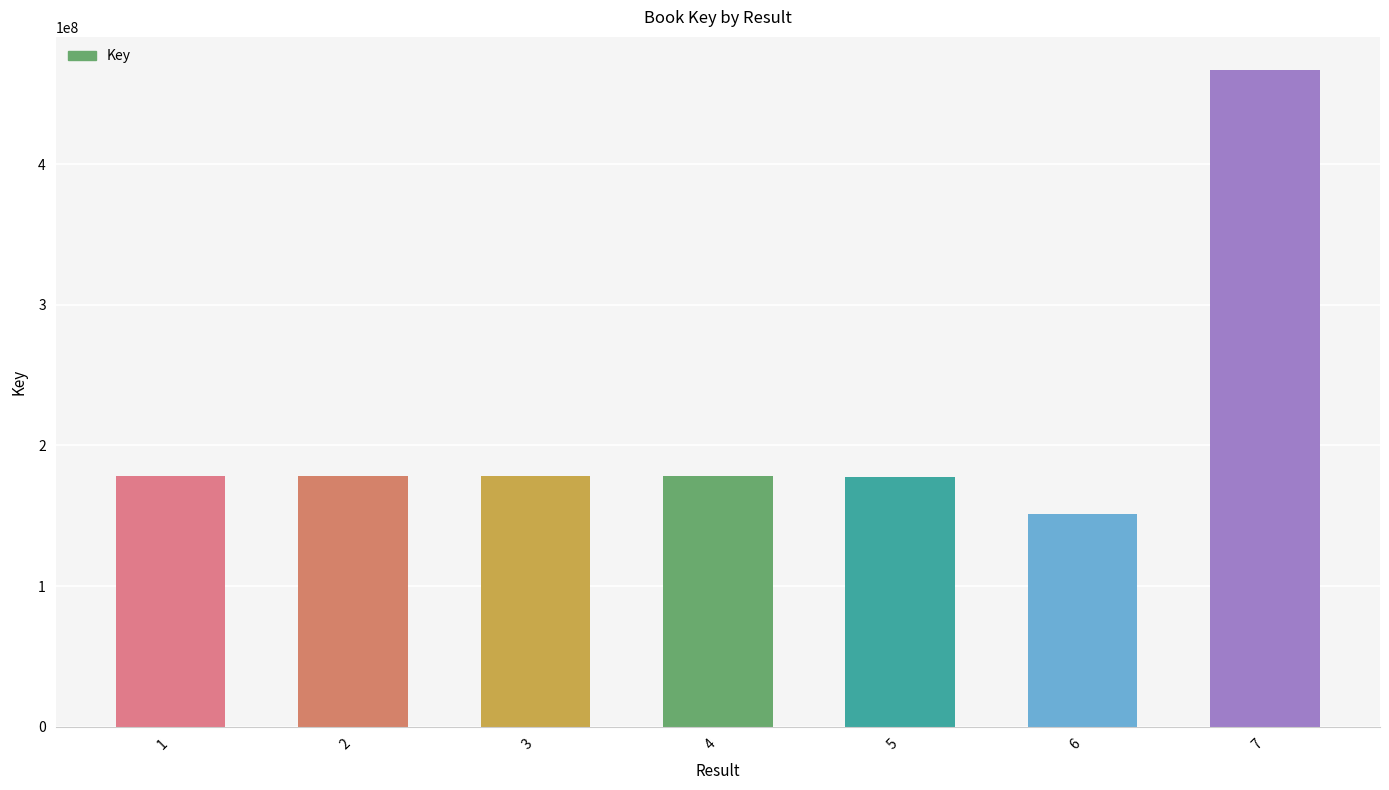

Is it true that the value at 5 is 318573686?

False